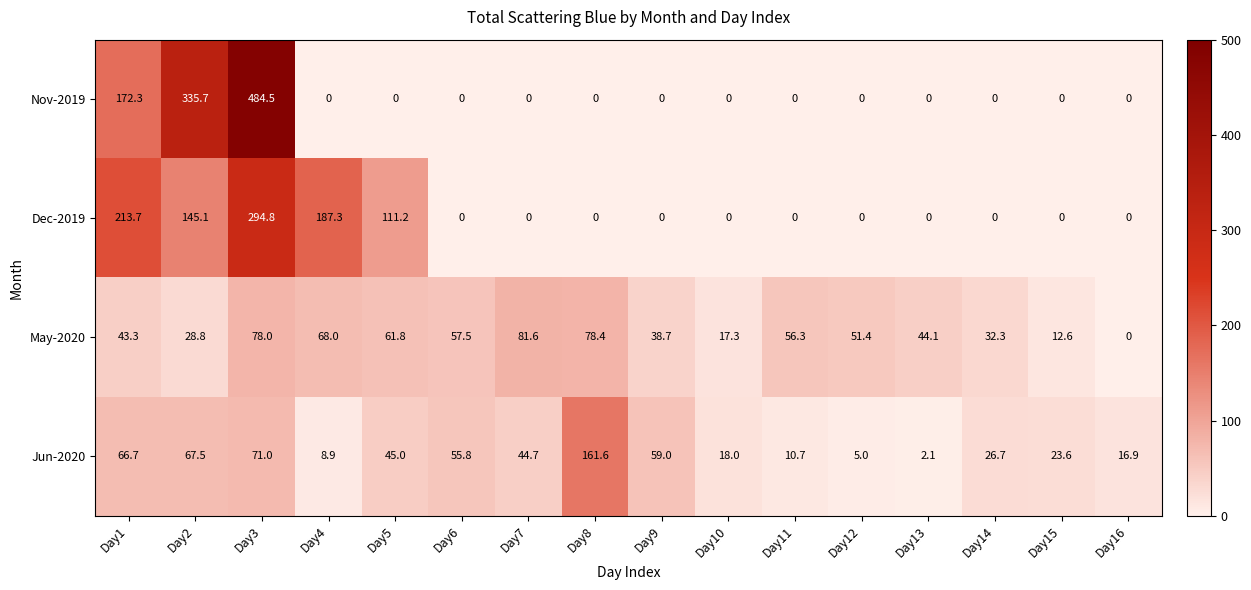

Which series has the largest range (max minus min)?

Nov-2019